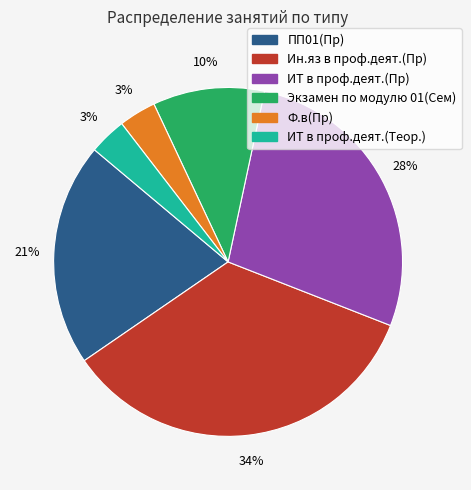

Is there a majority slice in this chart?

No